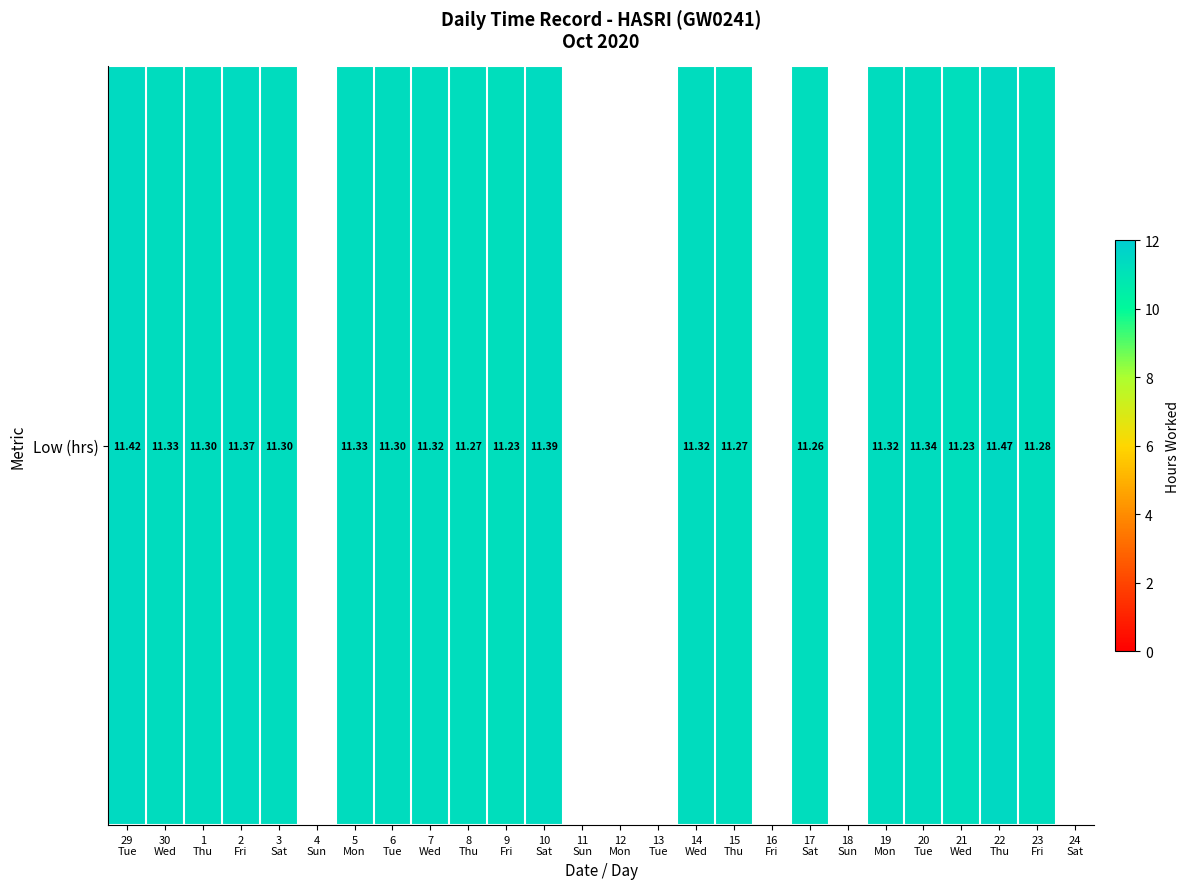

Reading left to right, list all the values displayed in this chart.

11.4	11.3	11.3	11.4	11.3	0.0	11.3	11.3	11.3	11.3	11.2	11.4	0.0	0.0	0.0	11.3	11.3	0.0	11.3	0.0	11.3	11.3	11.2	11.5	11.3	0.0